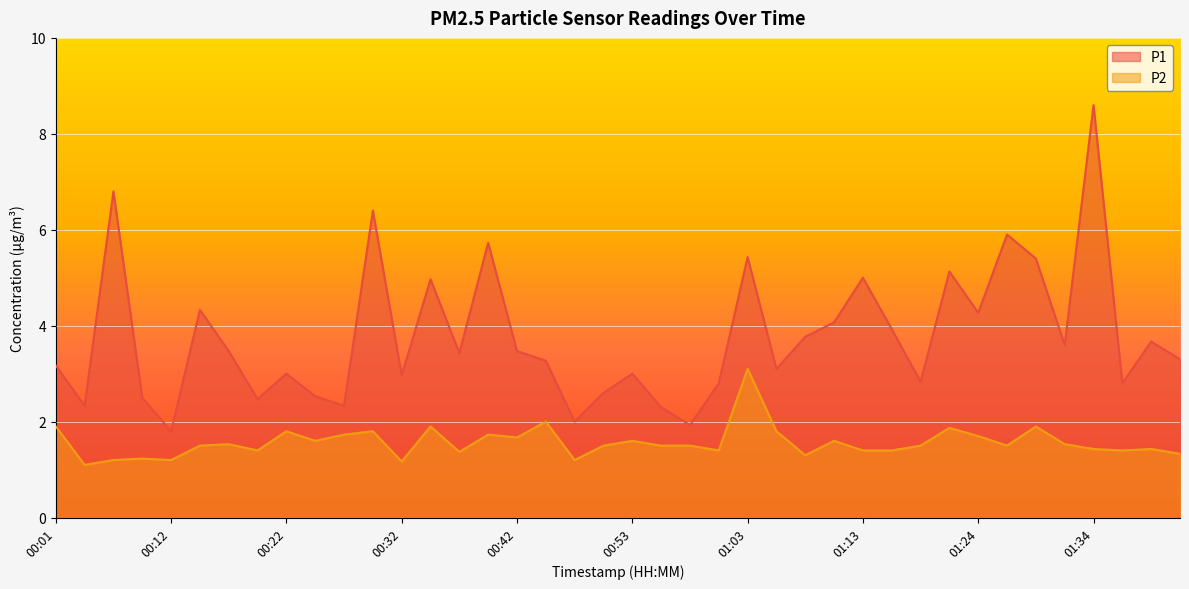

The P1 series shows 1.3 at 00:19. True or false?

False